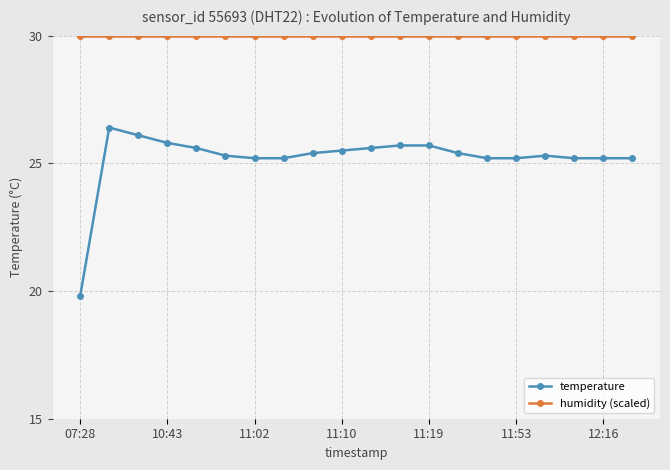

What is the value of the temperature point at the 14th from the left?

25.4